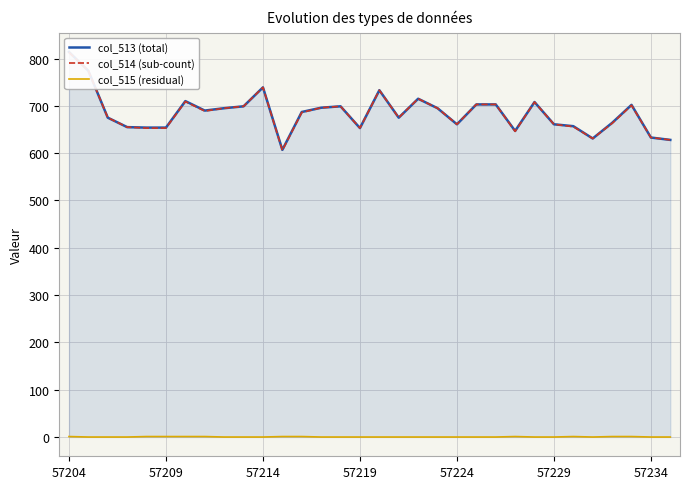

True or false: col_513 (total) and col_514 (sub-count) cross at least once.

False